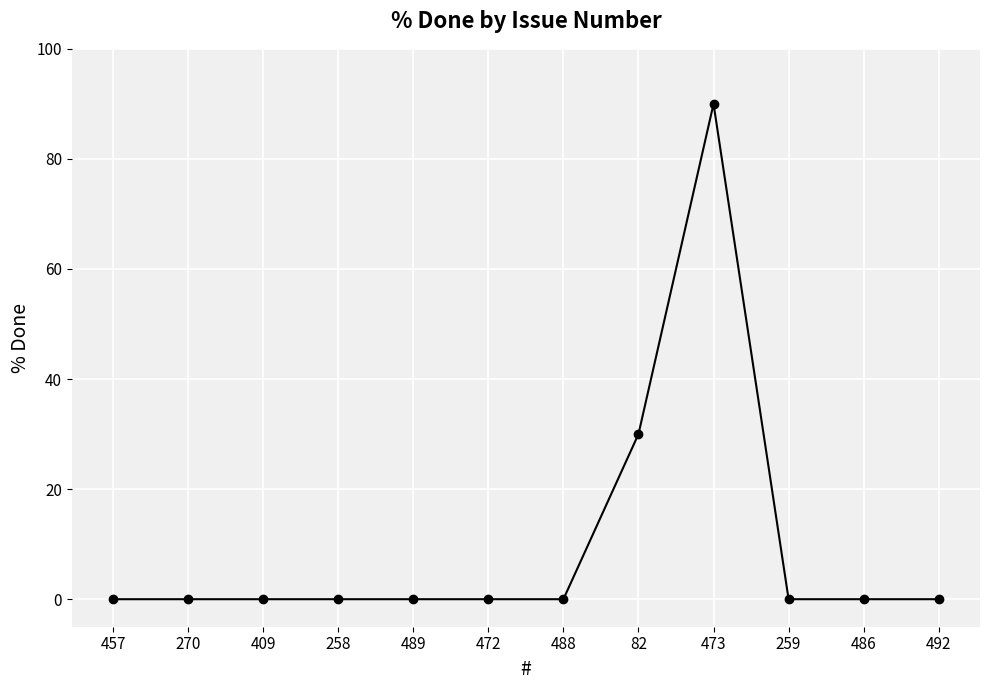

Is it true that the value at 409 is 0?

True